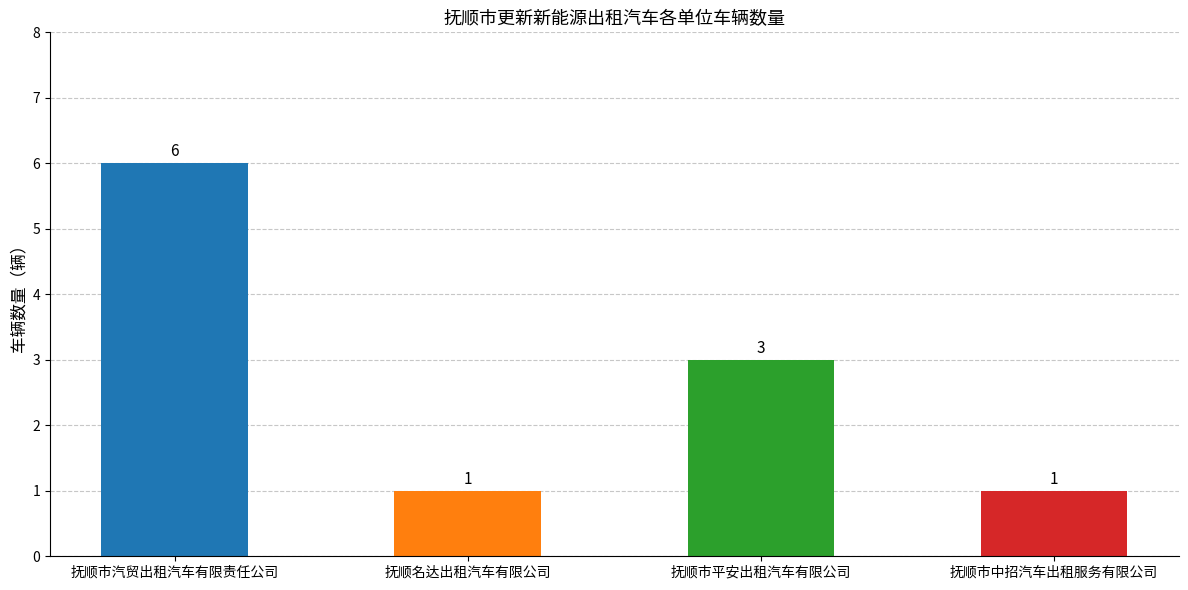

True or false: the data shows 1 at 抚顺名达出租汽车有限公司.

True